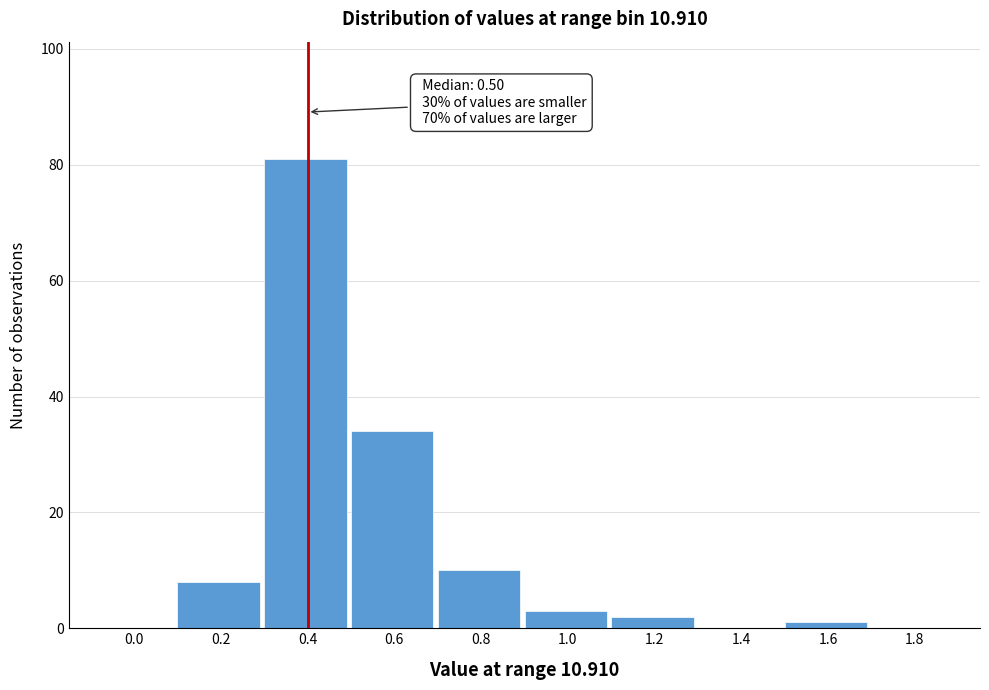

Reading right to left, what are all the values shown in this chart?

1.8=0	1.6=1	1.4=0	1.2=2	1.0=3	0.8=10	0.6=34	0.4=81	0.2=8	0.0=0